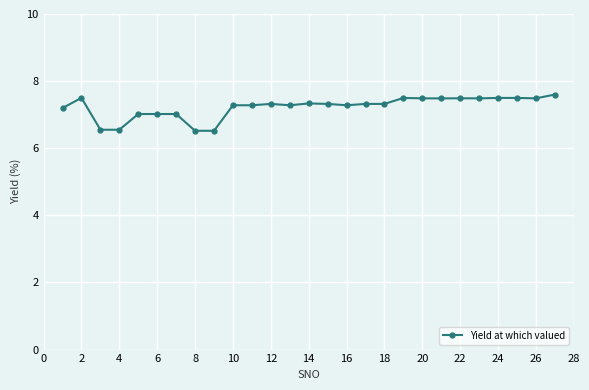

What is the average value?

7.2